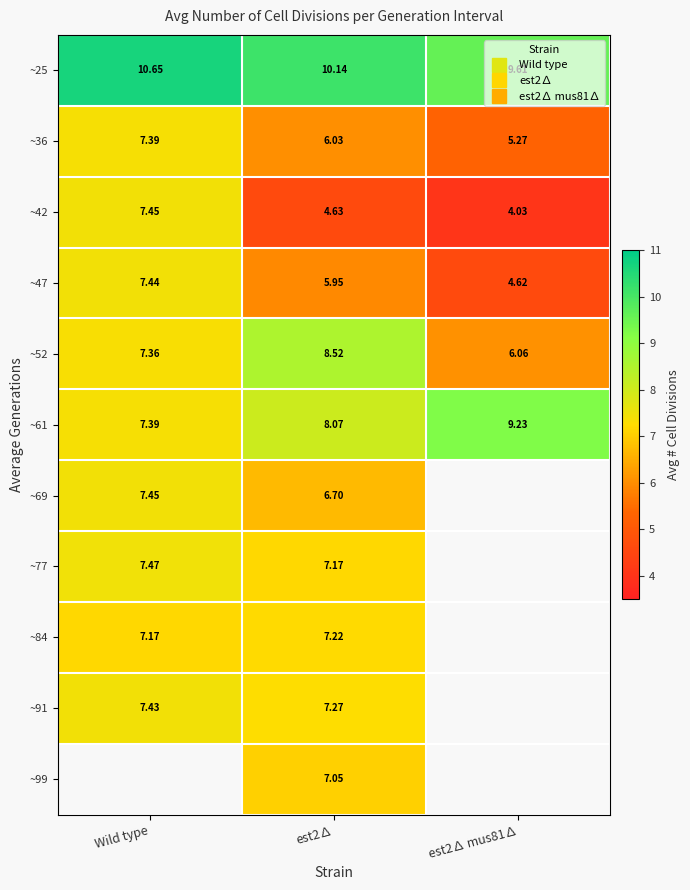

List the labels in order of ~42 value, smallest first.

est2∆ mus81∆, est2∆, Wild type